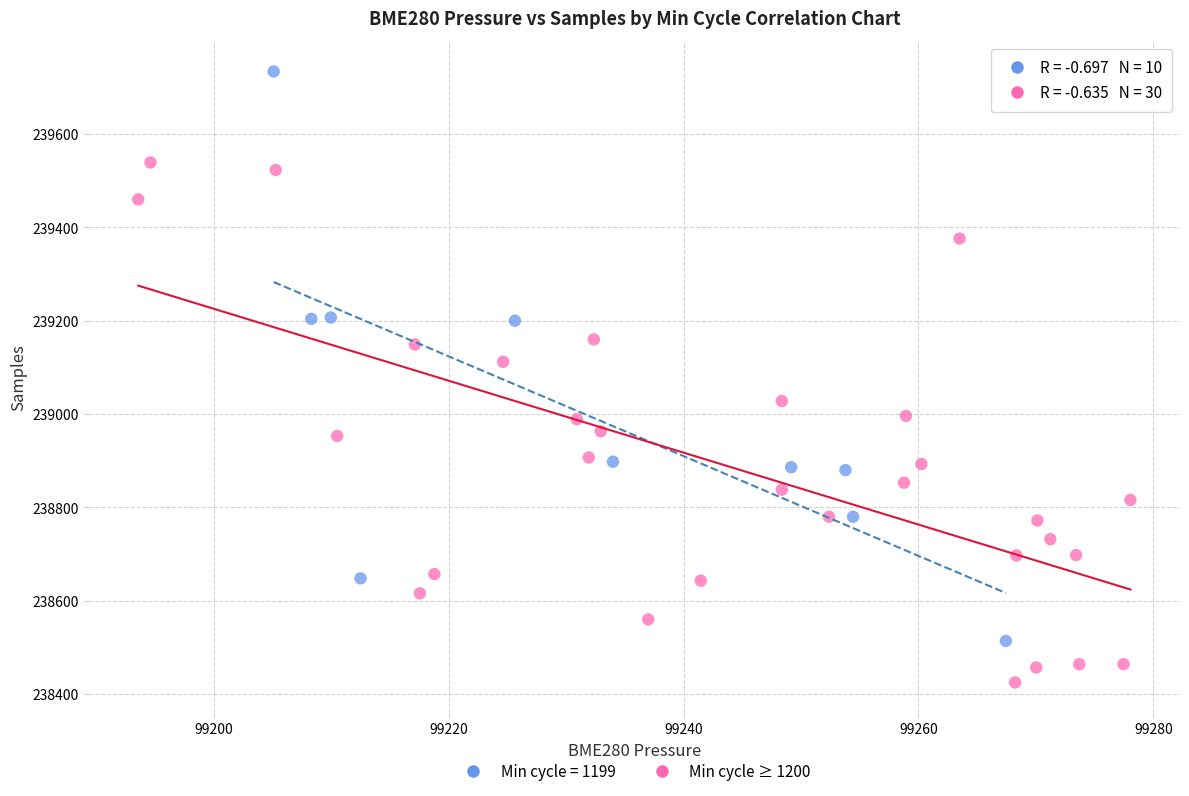

Which series contains the highest Y value?

Min cycle = 1199